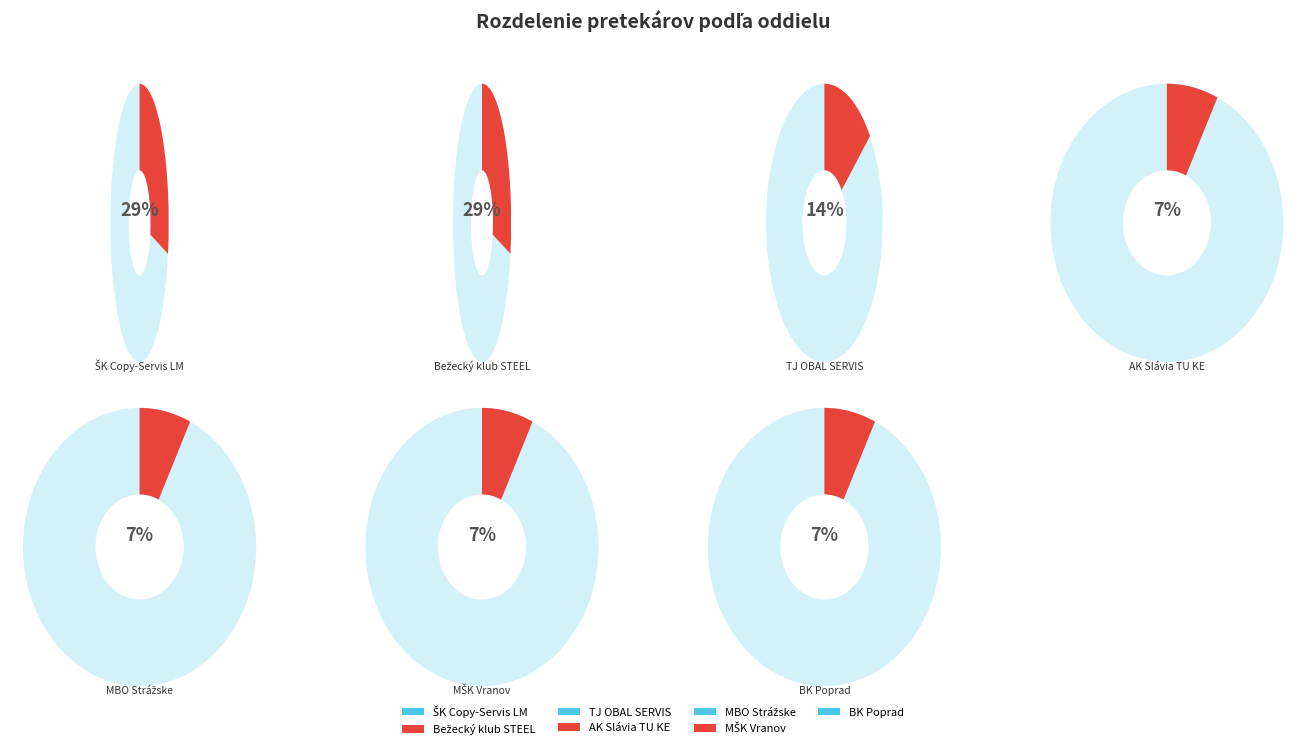

To the nearest percent, what is the difference between the Bežecký klub STEEL Košice and MBO Strážske slice percentages?

21%